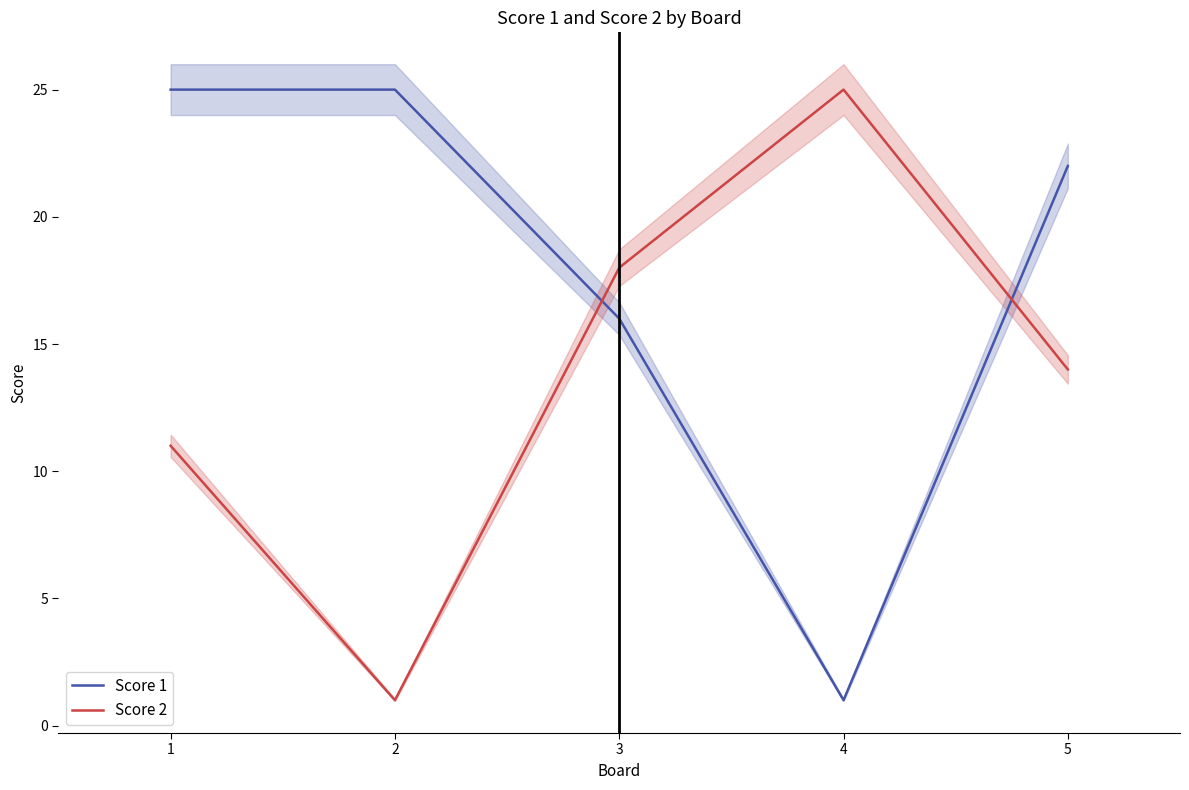

At which category does Score 2 reach its first local peak?

4